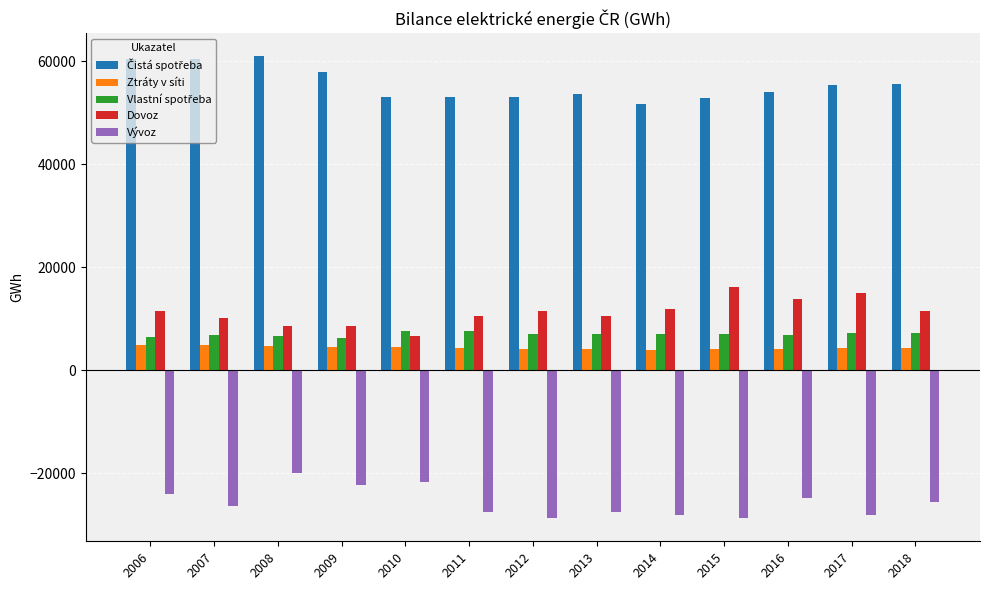

How many bars are there in each group?

5